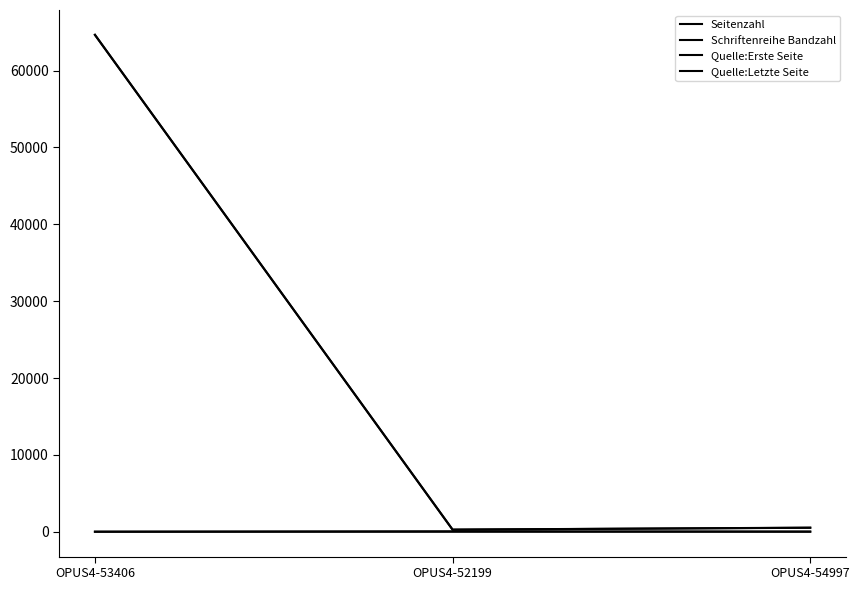

What position from the left is OPUS4-54997?

3